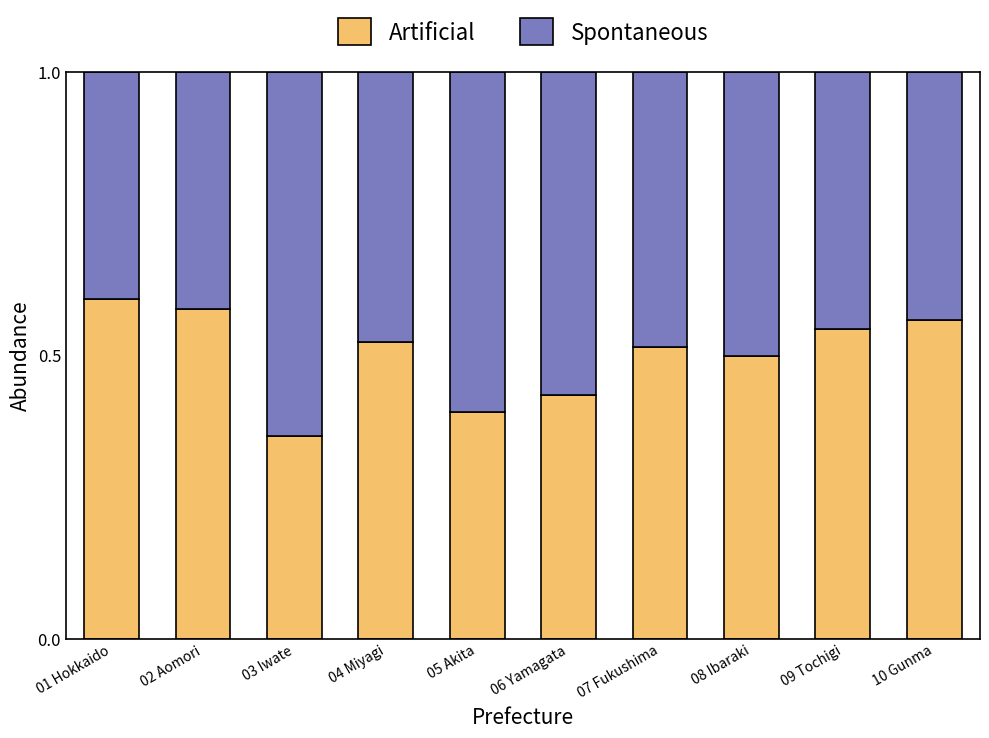

What is the sum of the Artificial values at 08 Ibaraki and 01 Hokkaido?

1.1